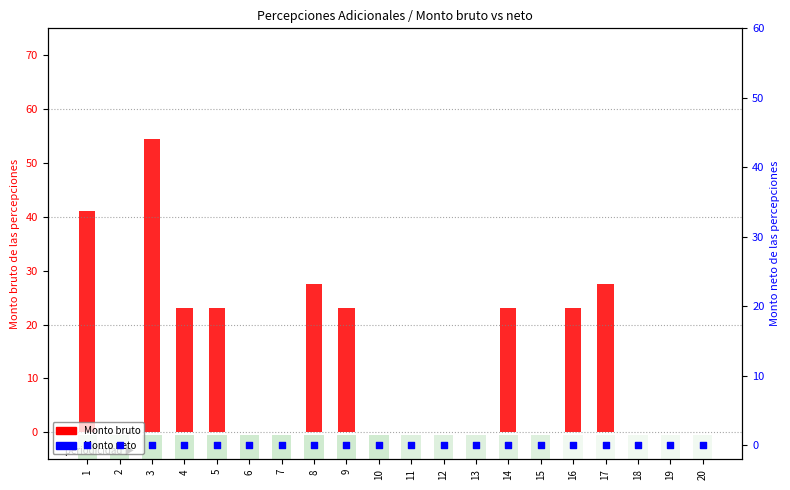

Which series has the widest spread of Y values?

Monto bruto